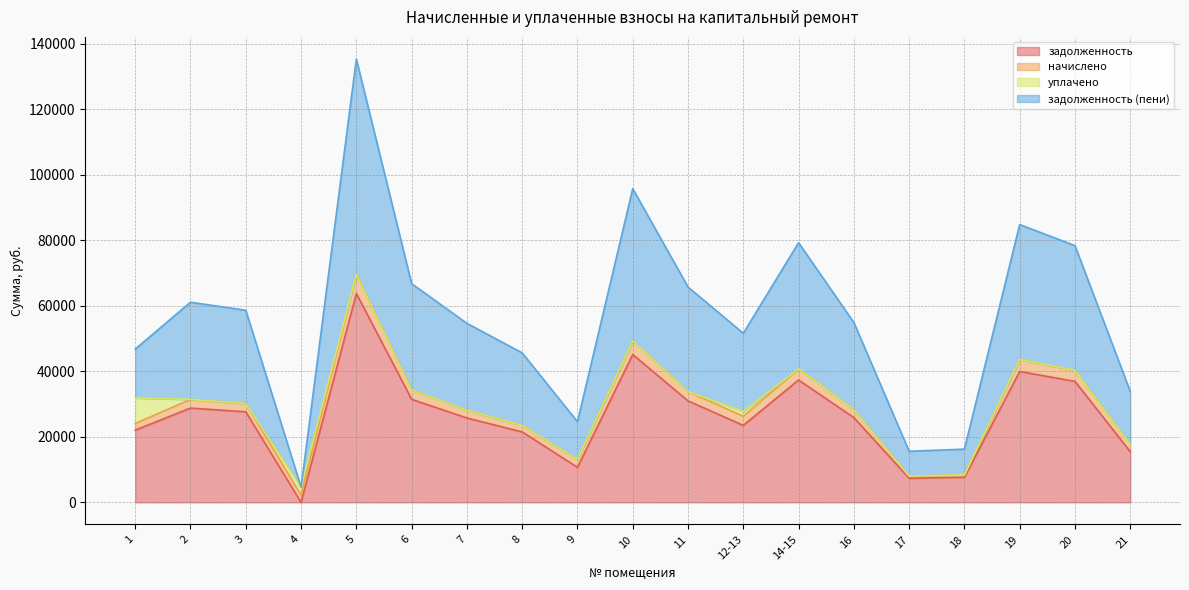

How many lines are shown in the chart?

4